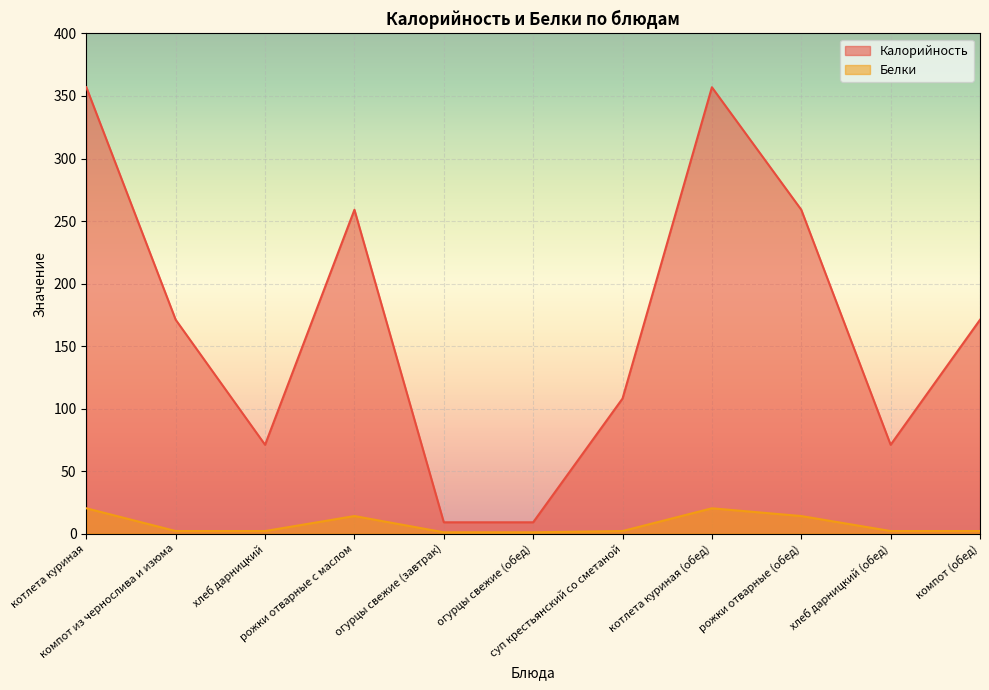

True or false: Калорийность and Белки cross at least once.

False